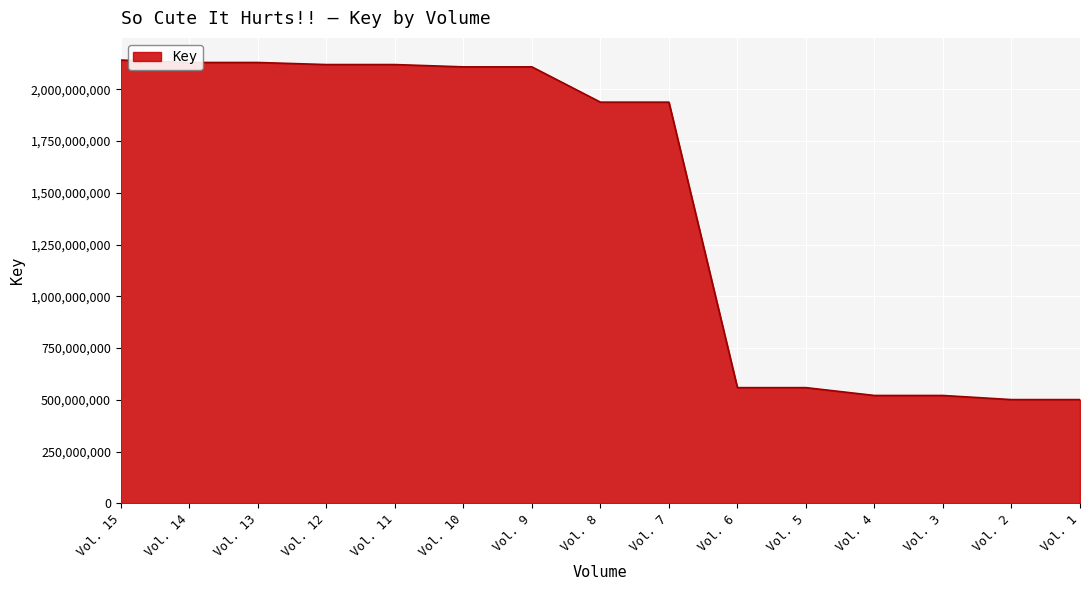

What is the average value?

1459803415